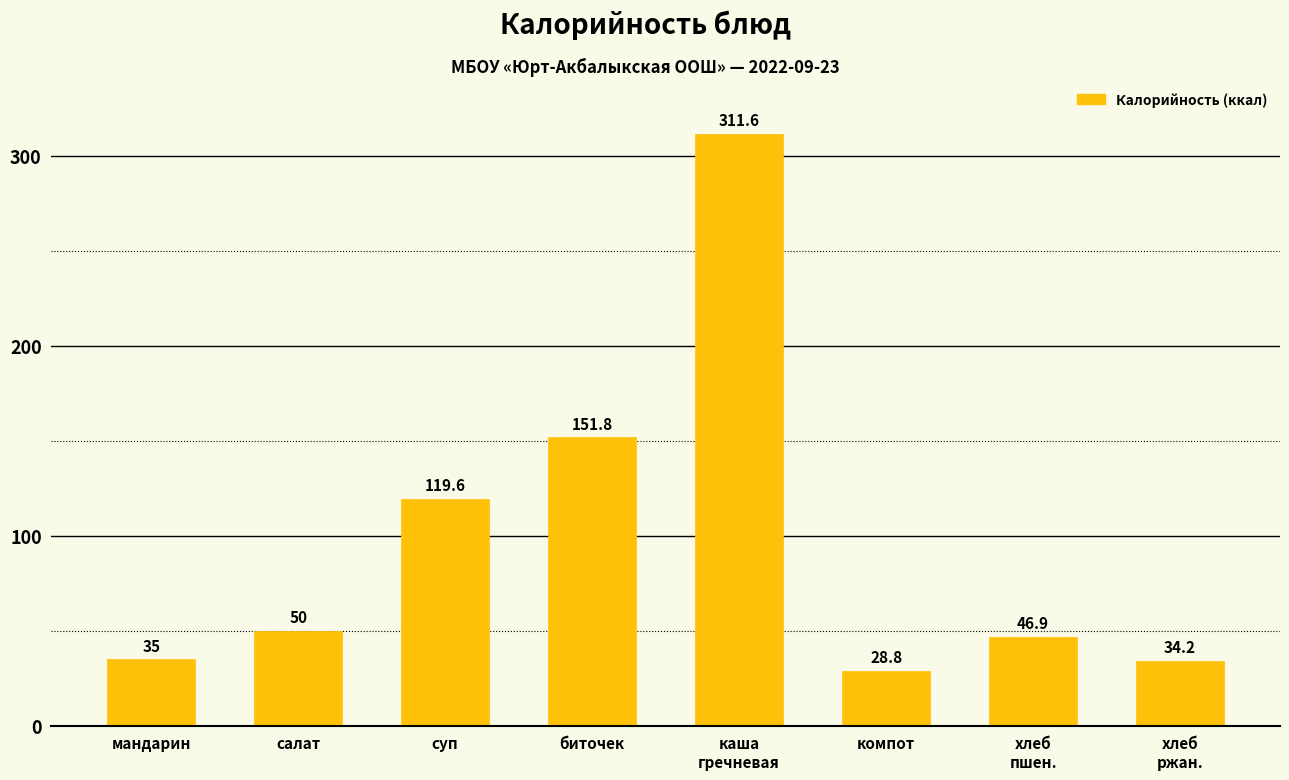

Where is the data nearest to the value 170?

биточек